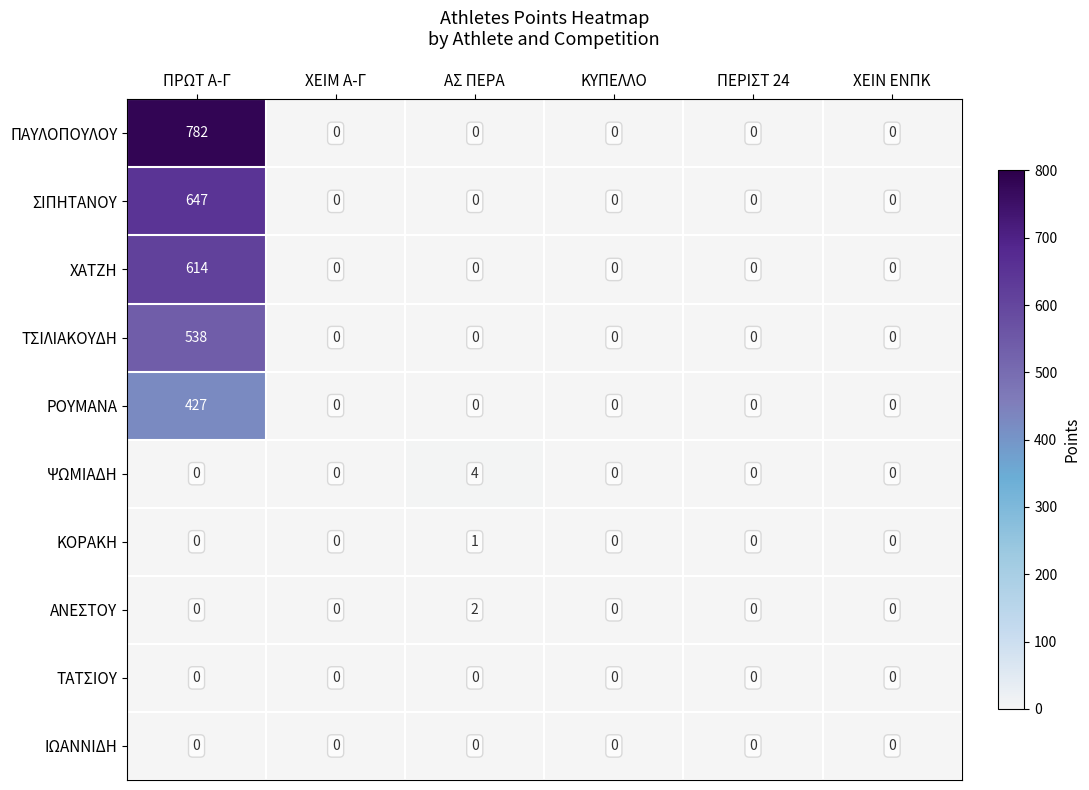

At which category is the sum across all series the highest?

ΠΡΩΤ Α-Γ